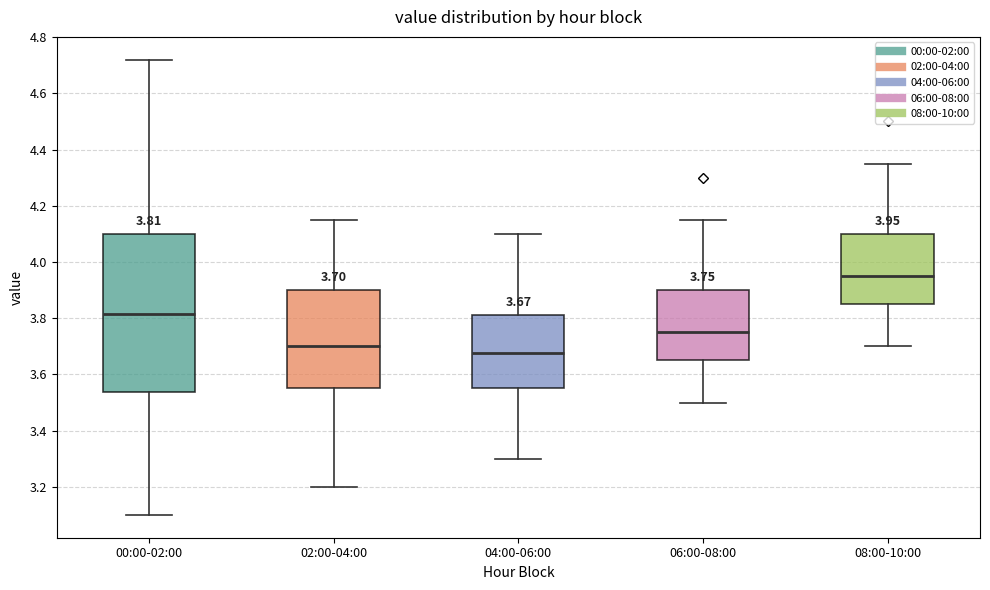

Which box's median line is the lowest?

04:00-06:00